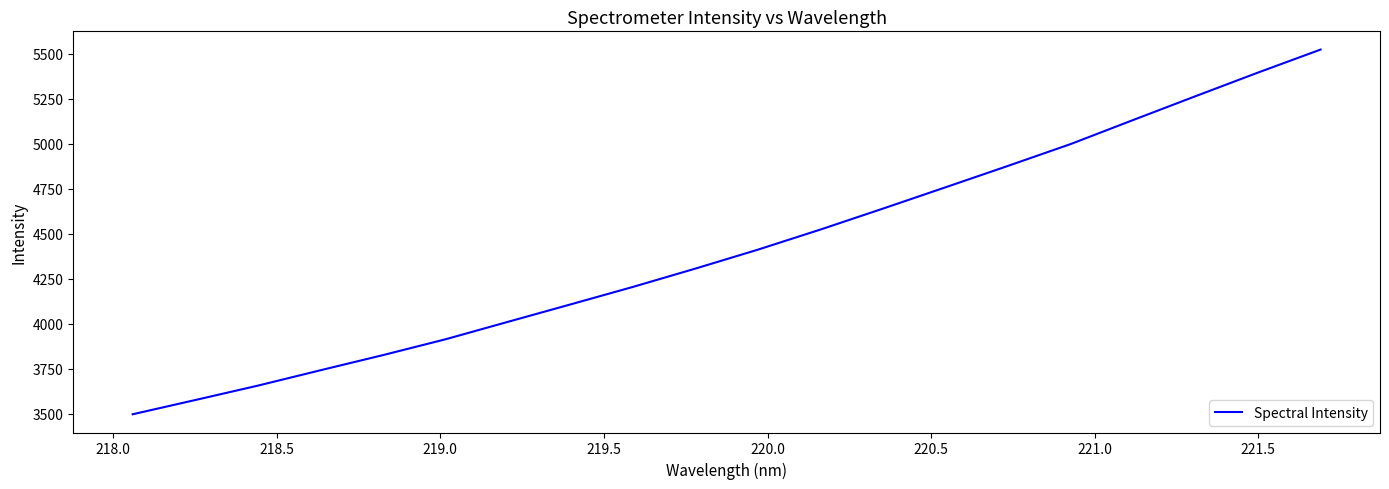

What is the difference between the maximum and minimum values?

2023.9